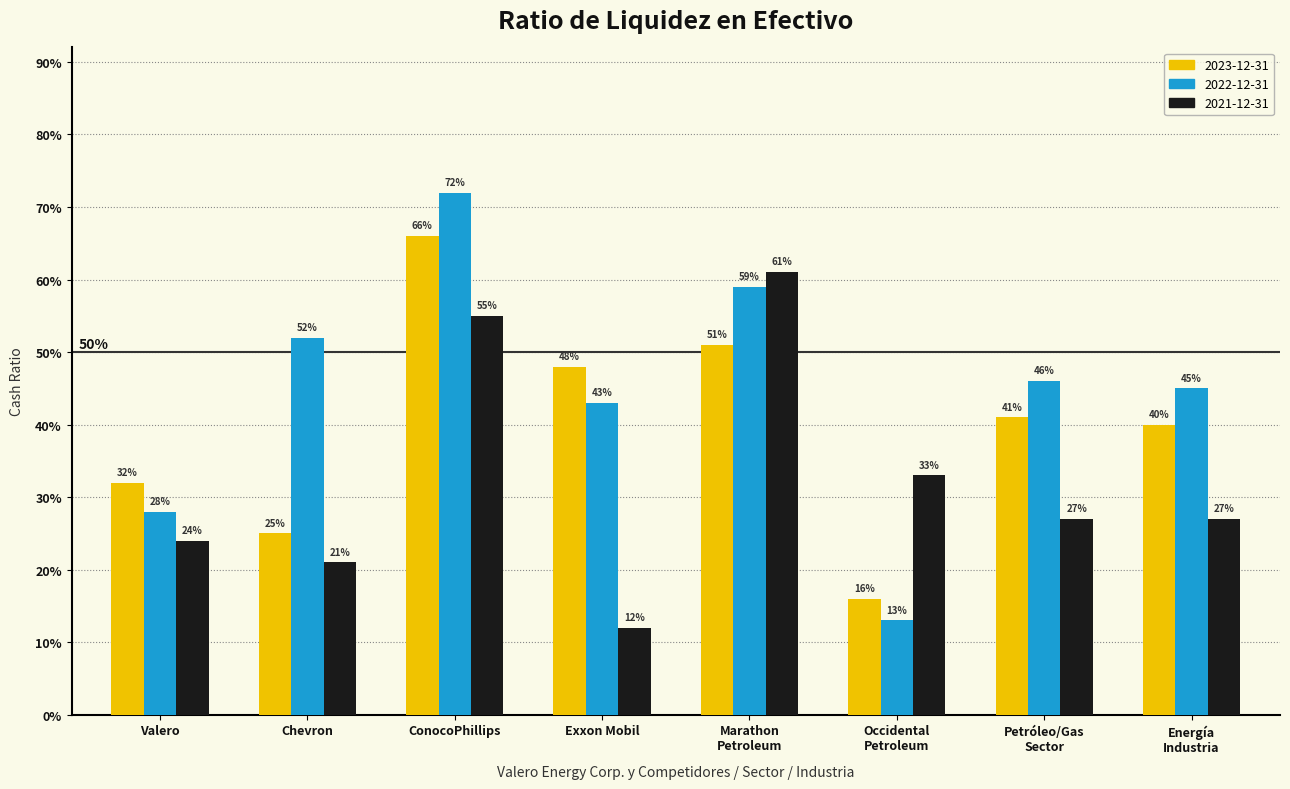

What are all the series names shown in the legend?

2023-12-31, 2022-12-31, 2021-12-31